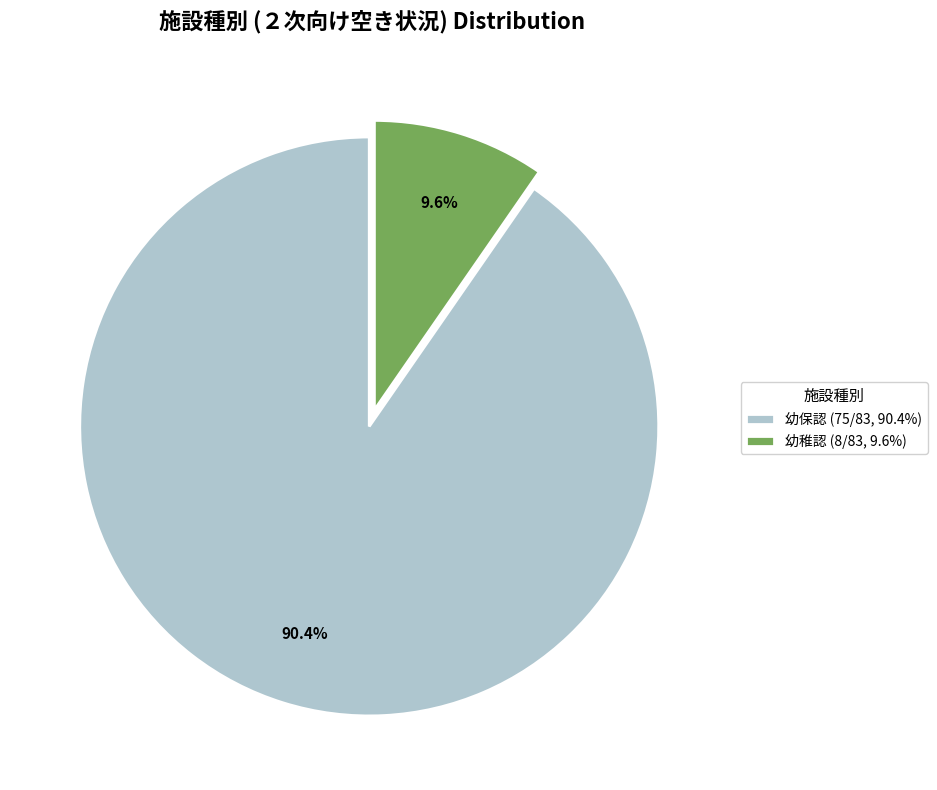

Do 幼稚認 (8/83, 9.6%) and 幼保認 (75/83, 90.4%) together represent more than half of the pie?

Yes